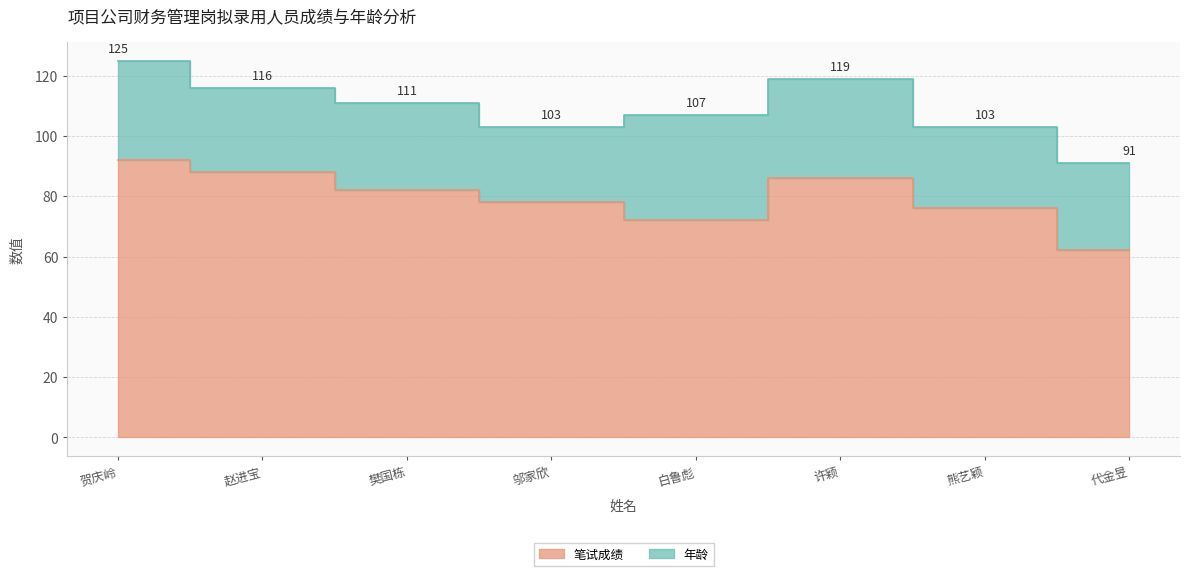

What is the difference between the maximum and second lowest values?

20